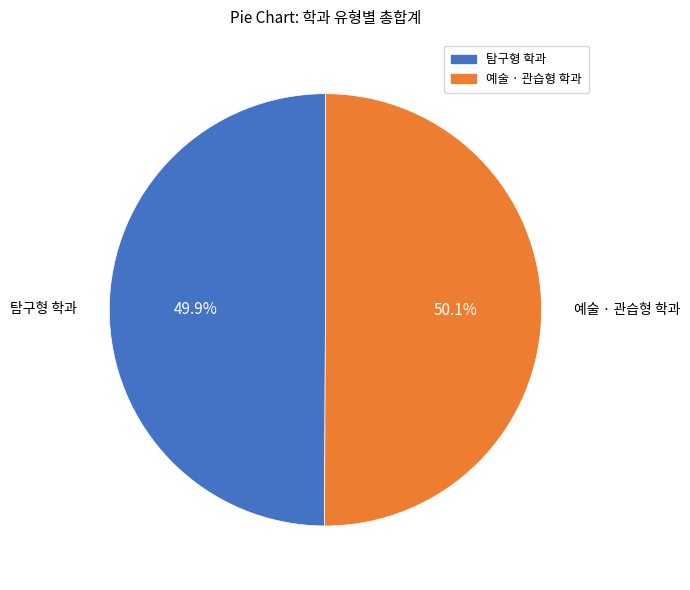

Is there any slice that represents more than half of the pie?

Yes